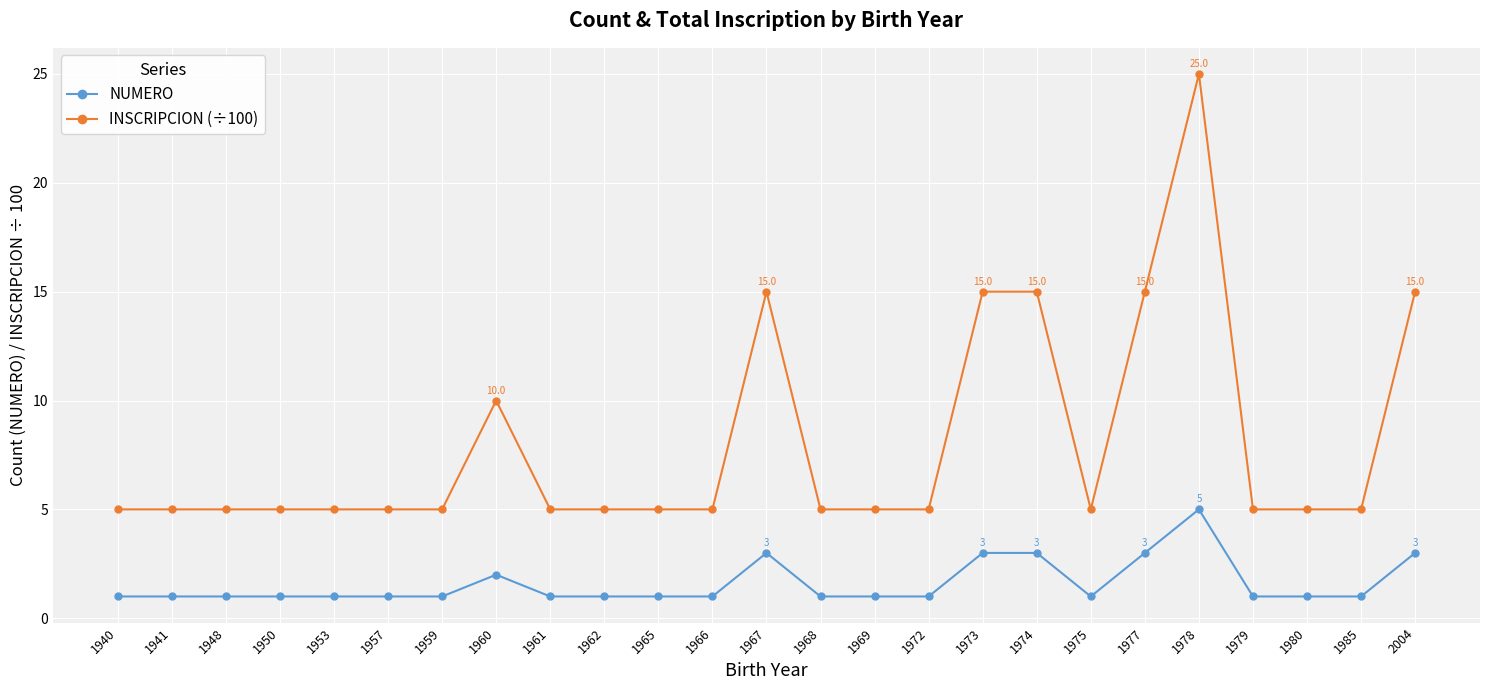

True or false: NUMERO has more than 2 points higher than both neighbors.

True